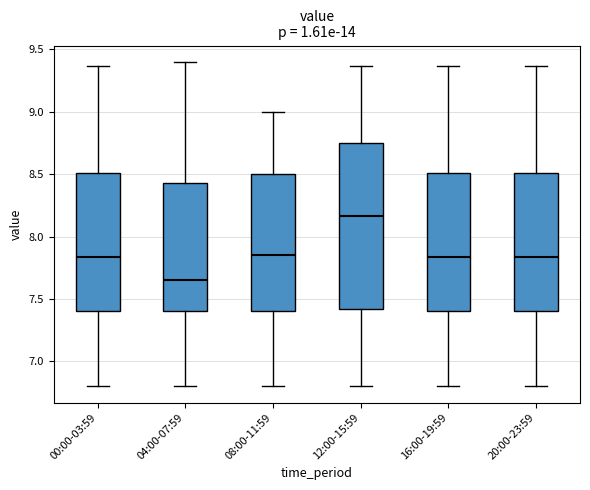

Where is the lower edge of the box for 12:00-15:59 on the y-axis? The values are not printed on the chart, so give them approximately, as read against the axis.

7.40